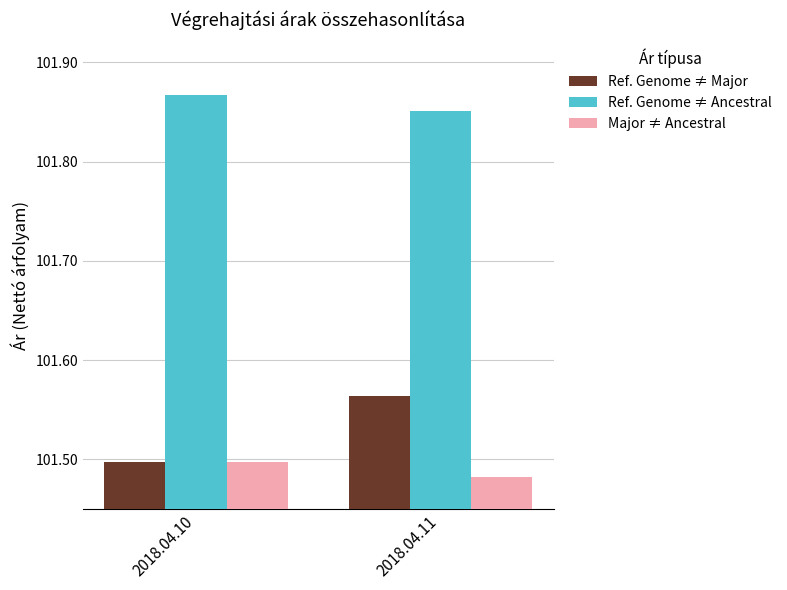

Which series has the largest range (max minus min)?

Ref. Genome ≠ Major